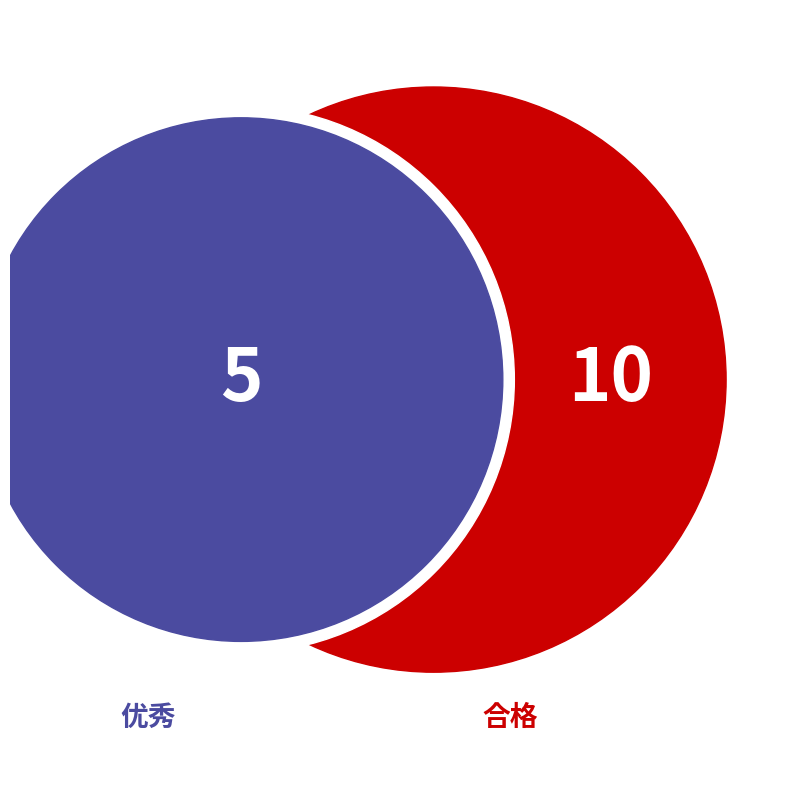

What percentage do 优秀 and 合格 together represent?

100.0%